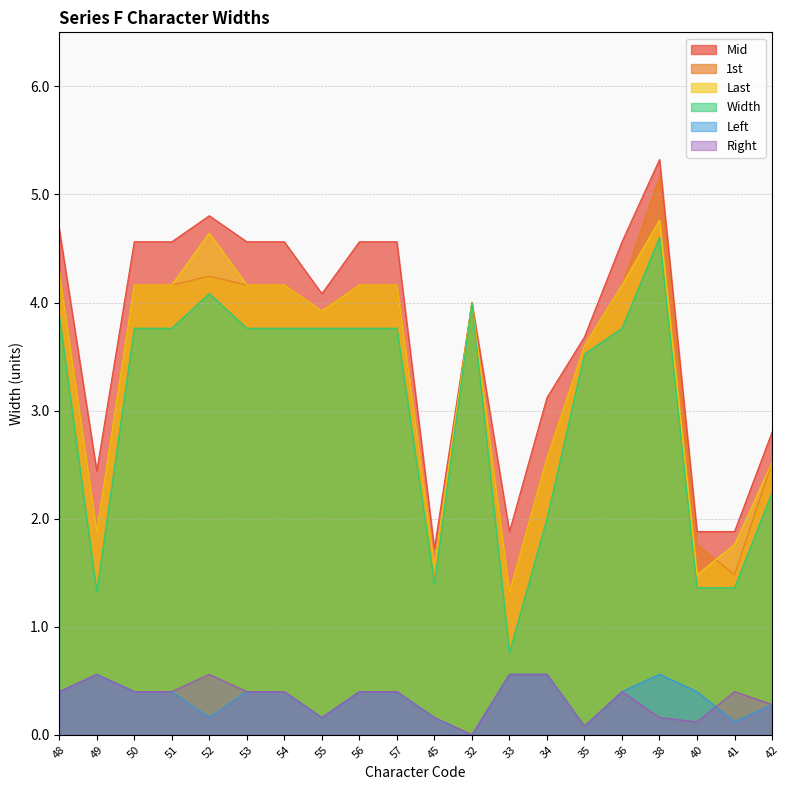

Is it true that Left equals 0.2 at 45?

True